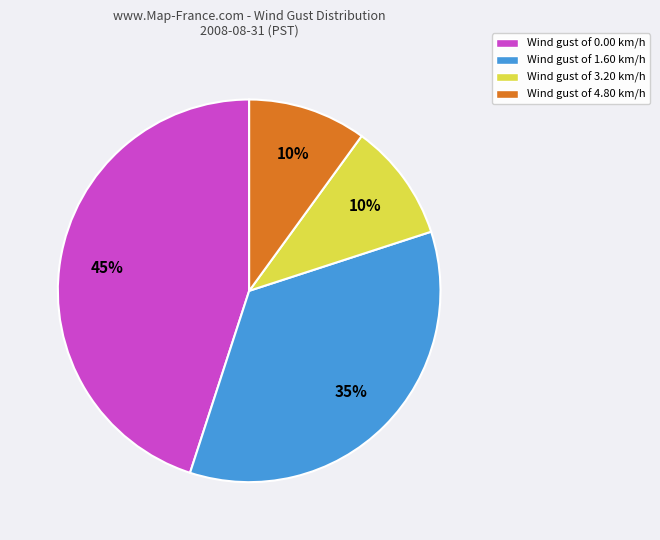

To the nearest percent, what is the average slice percentage?

25%